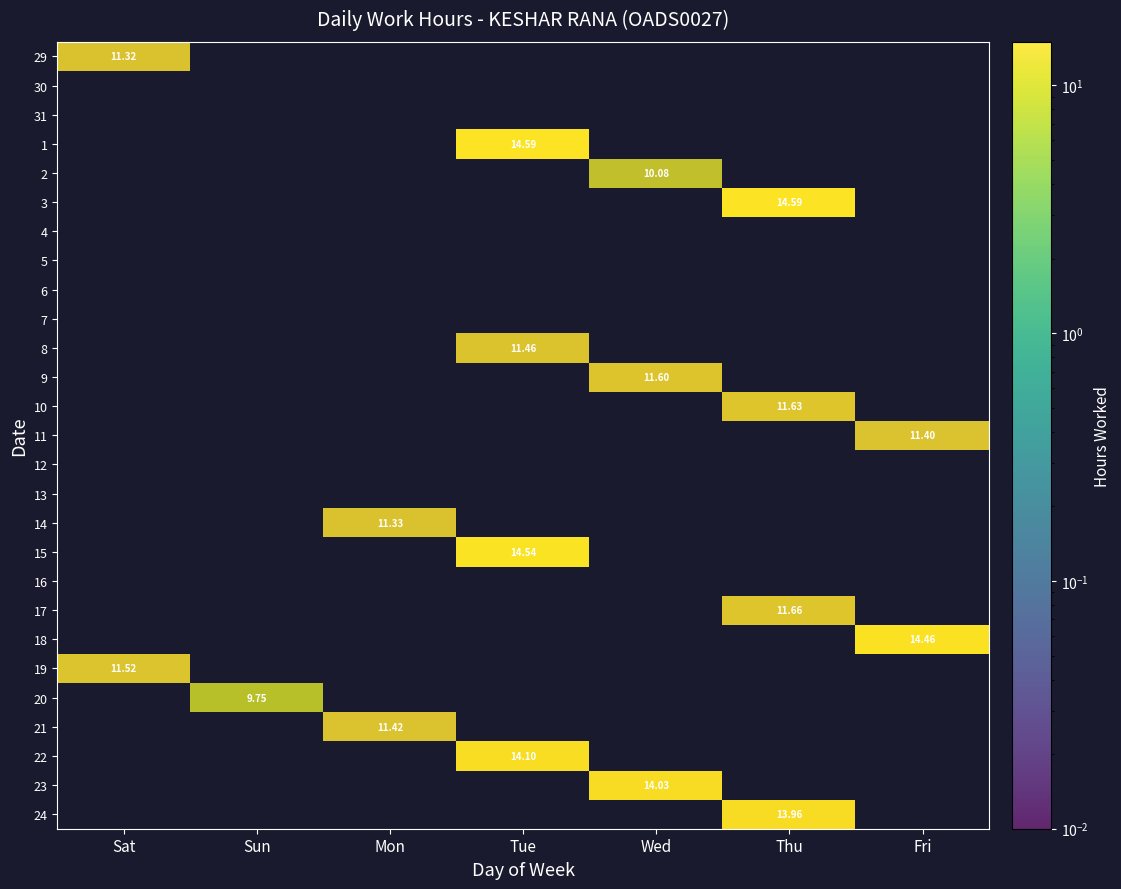

At how many categories does at least one series exceed 5?

7